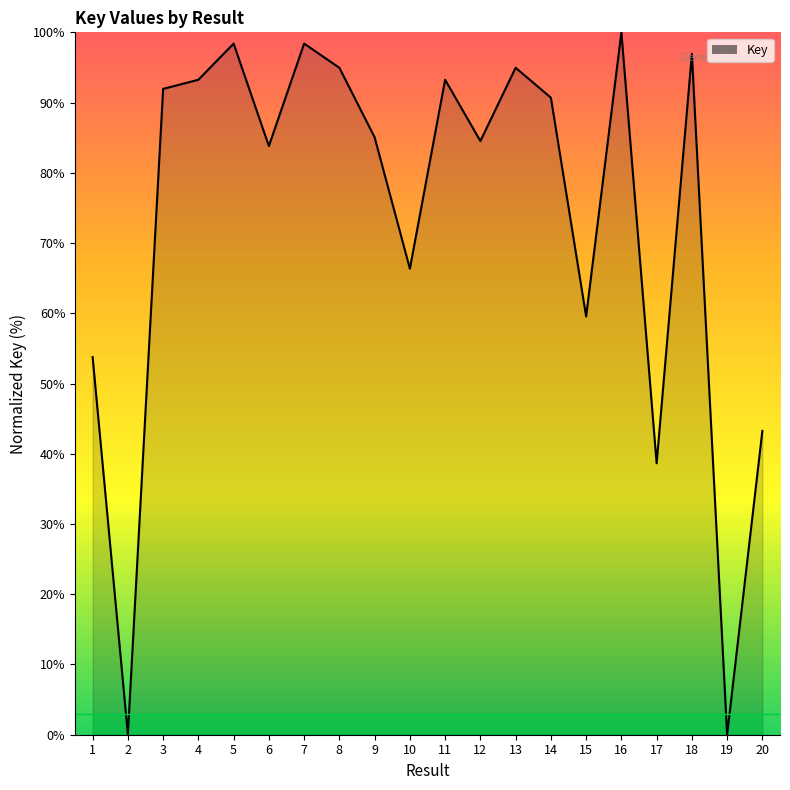

What is the average value?

73.4